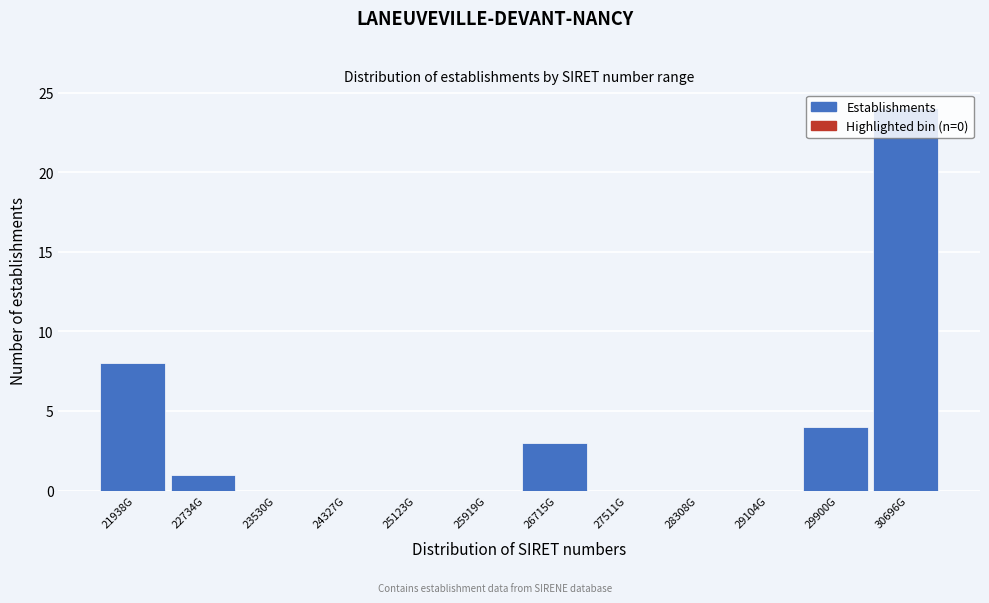

What is the sum of all values?

40